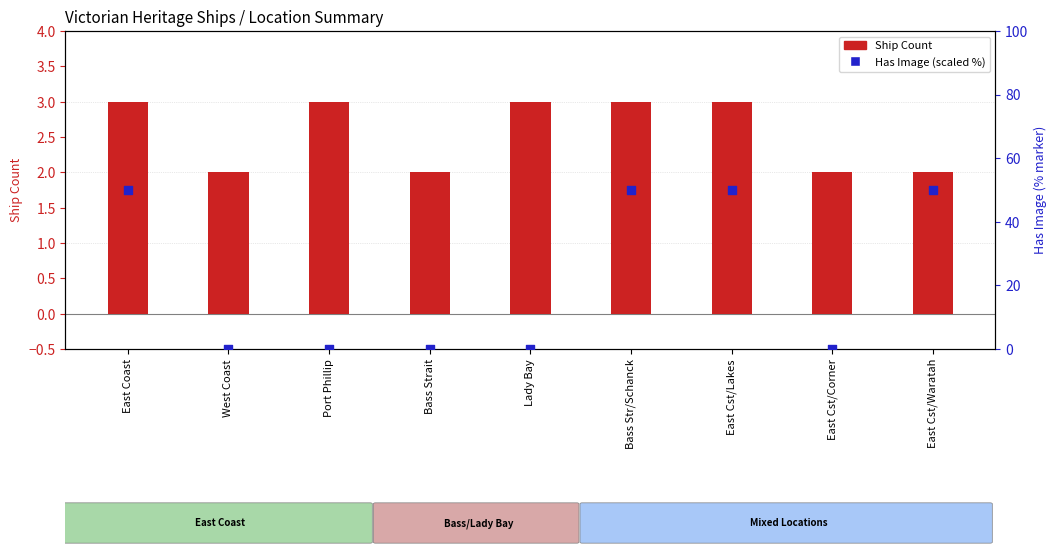

What is the total value across all series at Bass Str/Schanck?

53